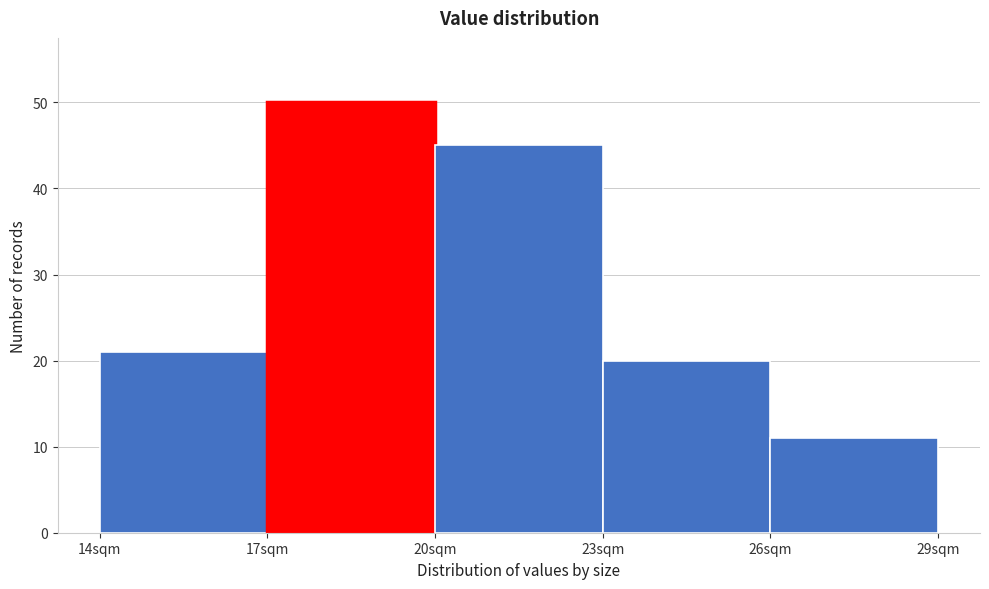

Which range on the x-axis has the tallest bar?

17 to 20